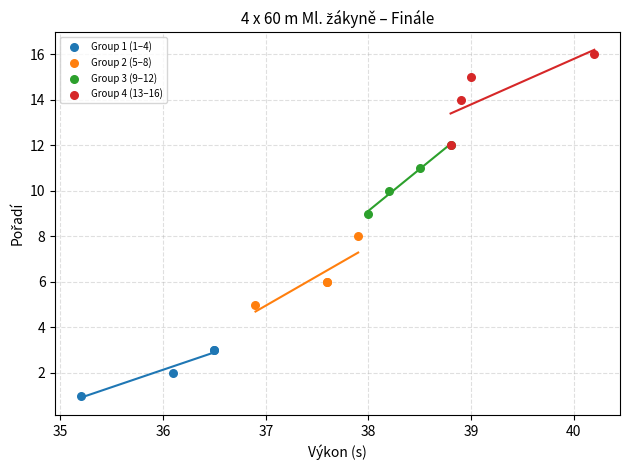

Which series contains the lowest Y value?

Group 1 (1–4)